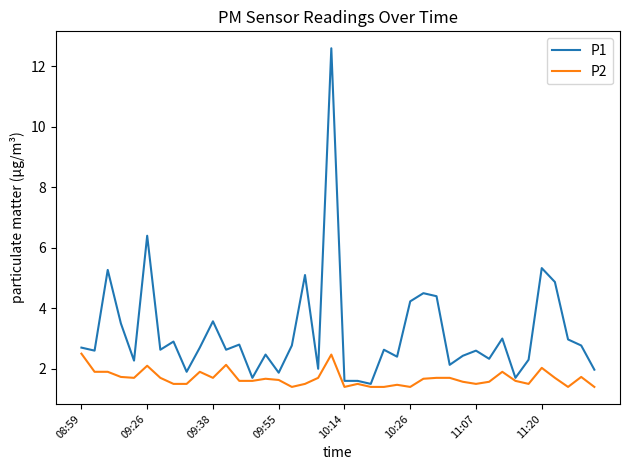

What is the highest value of the P2 series?

2.5